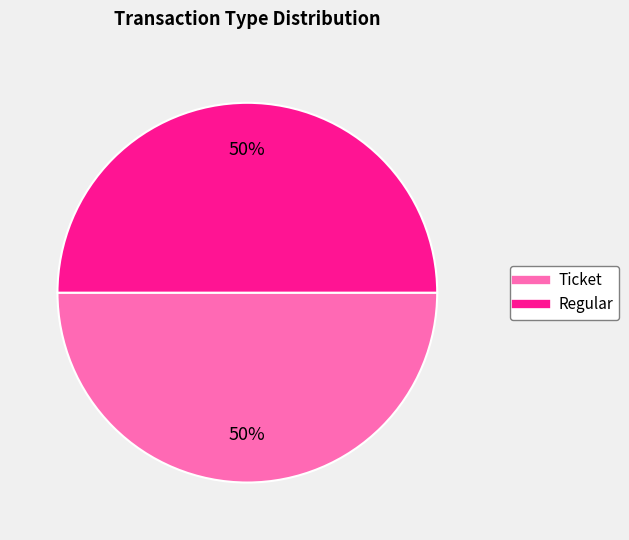

To the nearest percent, what is the average slice percentage?

50%